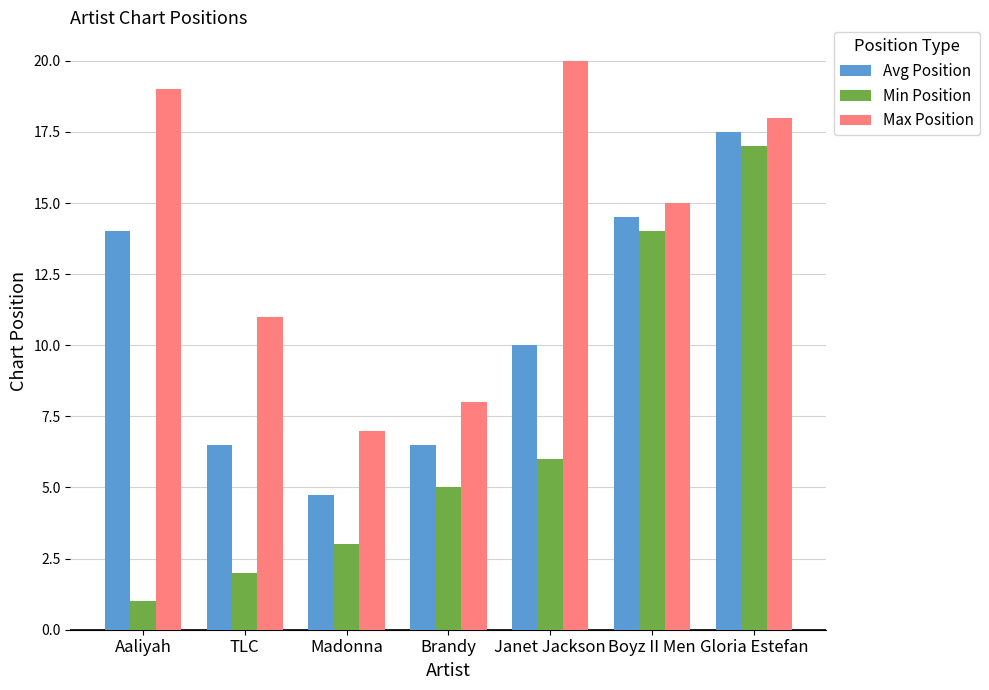

Which label corresponds to the smallest value in the chart?

Aaliyah